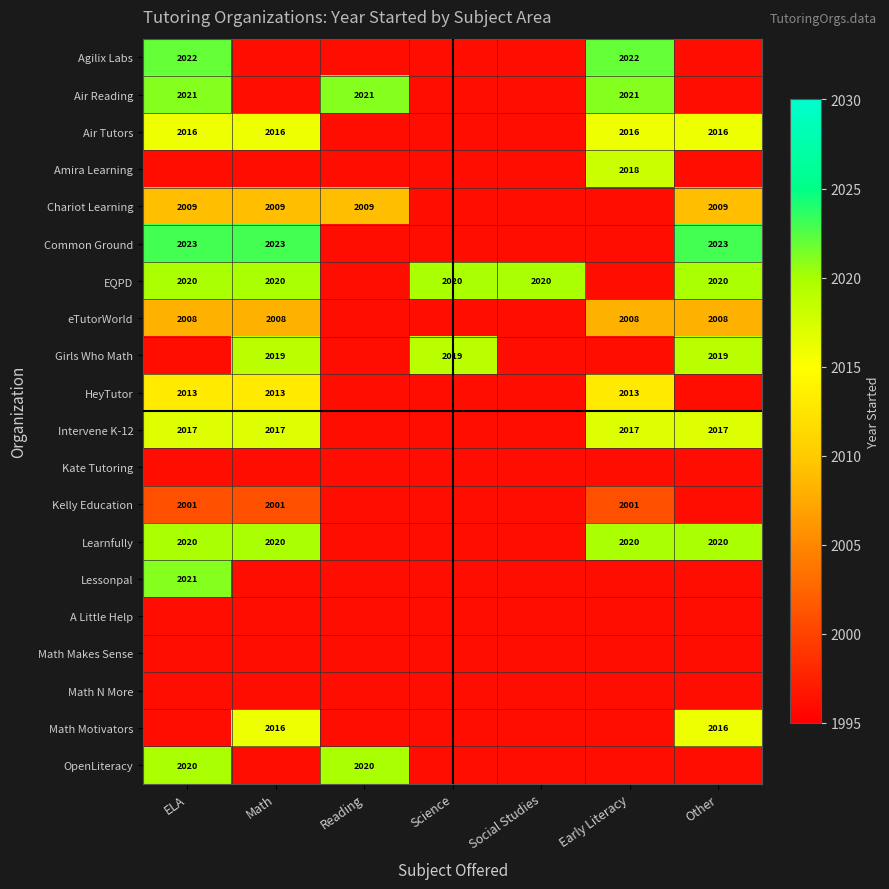

True or false: EQPD has a value of 2020 at ELA.

True